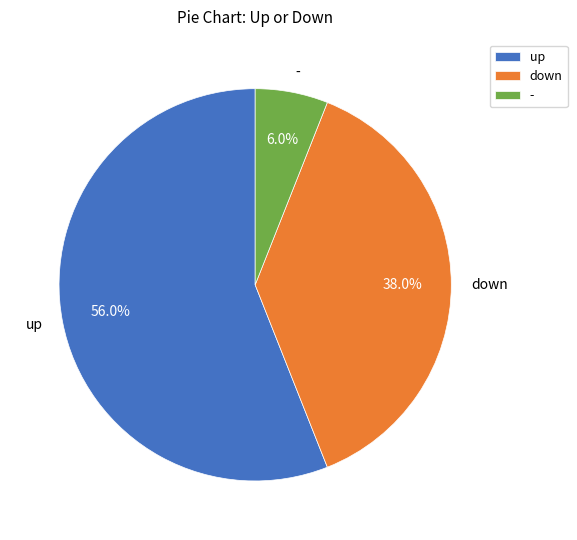

What portion of the pie excludes down?

62.0%